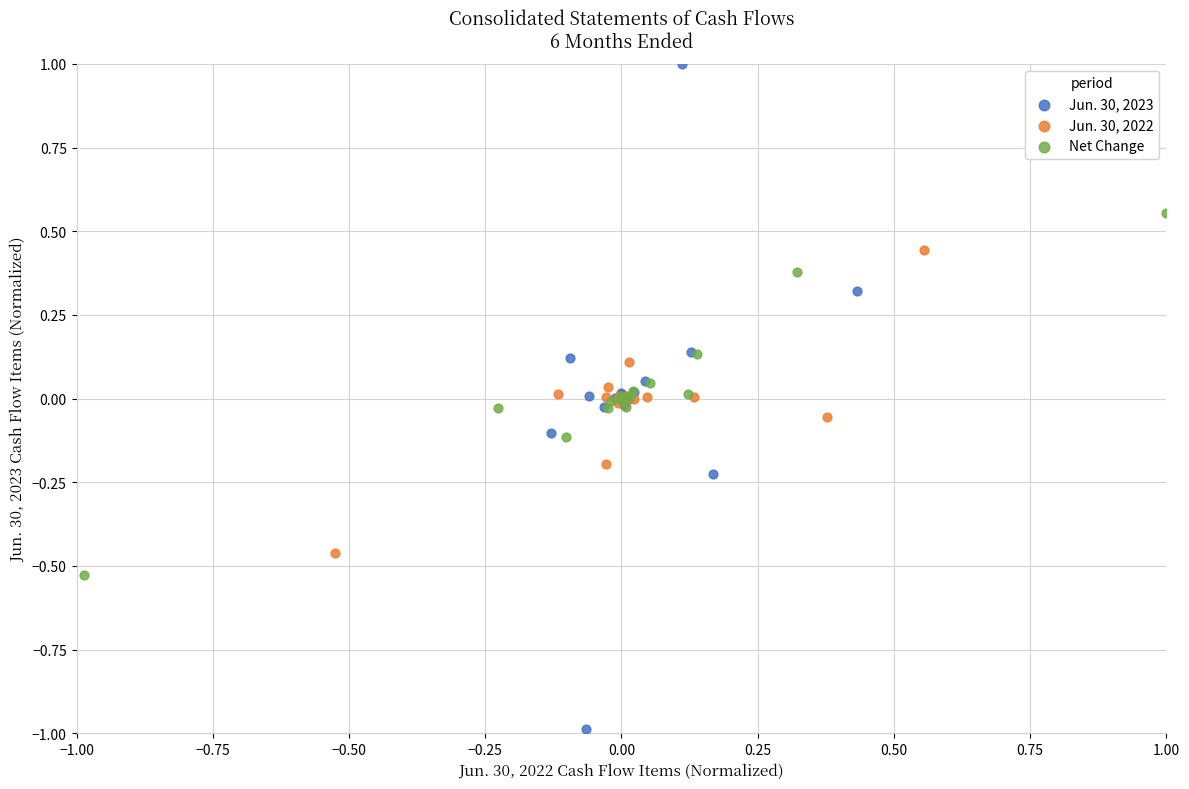

What are all the series names shown in the legend?

Jun. 30, 2023, Jun. 30, 2022, Net Change